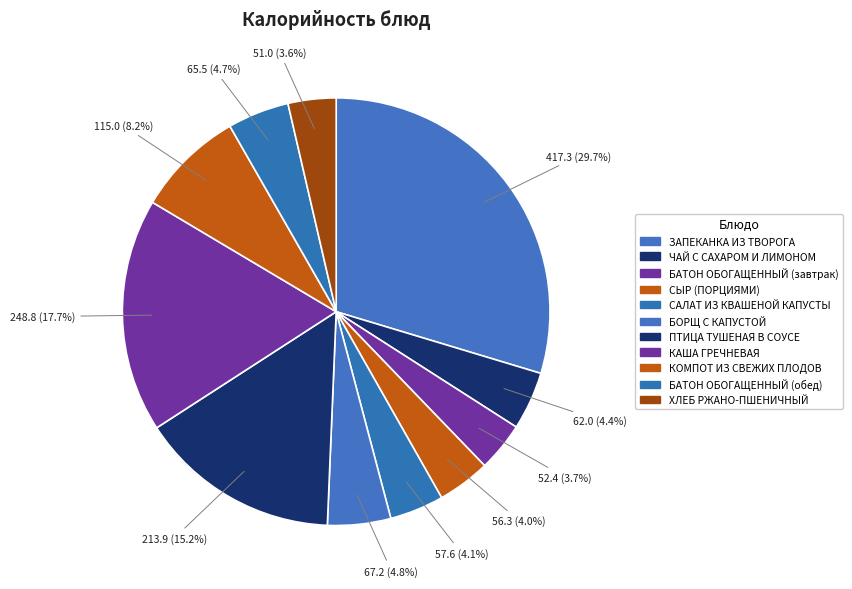

How many slices are in this pie chart?

11